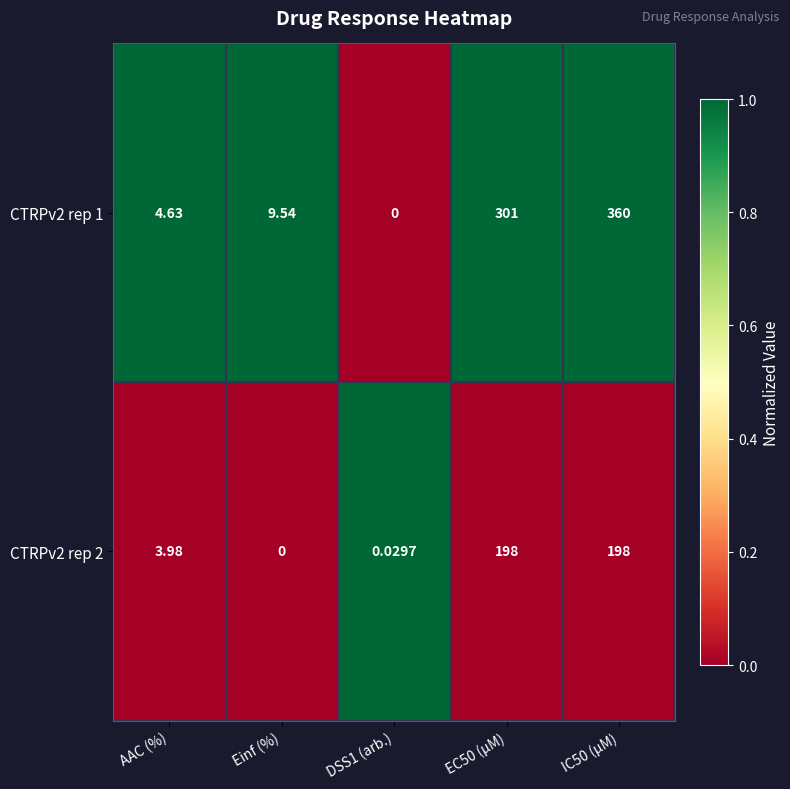

What is the total value across all series at IC50 (µM)?

558.0